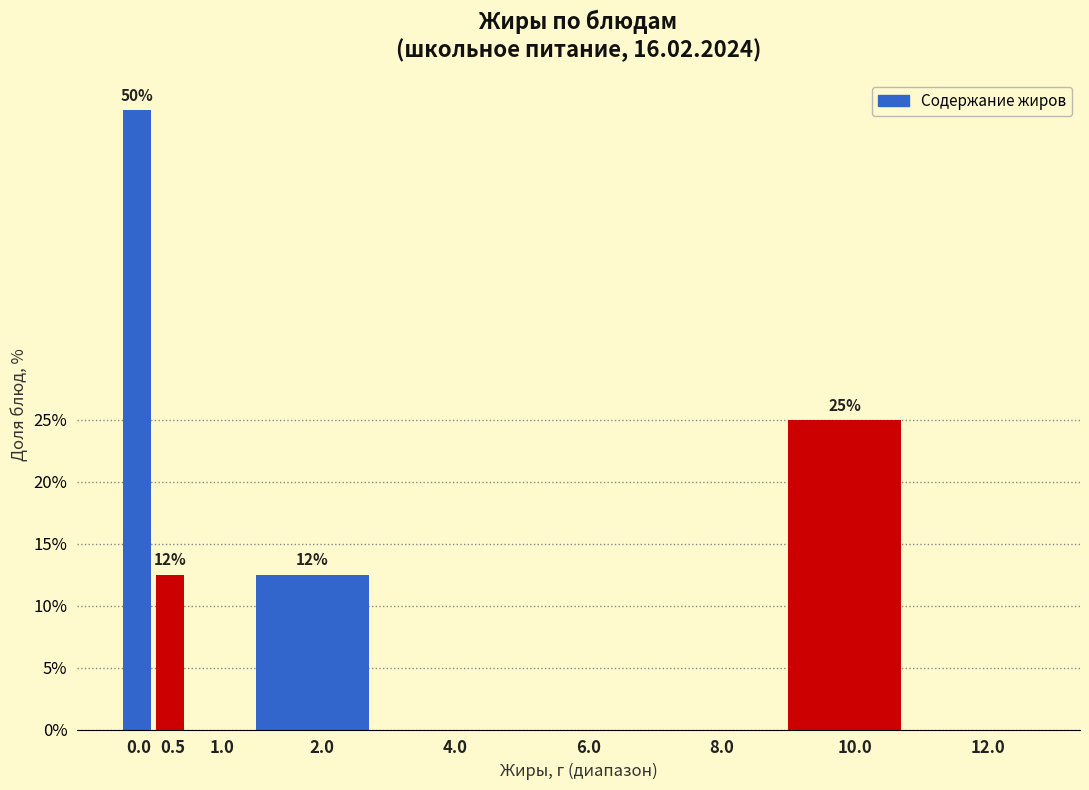

Reading right to left, what are all the values shown in this chart?

12.0=0.0	10.0=25.0	8.0=0.0	6.0=0.0	4.0=0.0	2.0=12.5	1.0=0.0	0.5=12.5	0.0=50.0